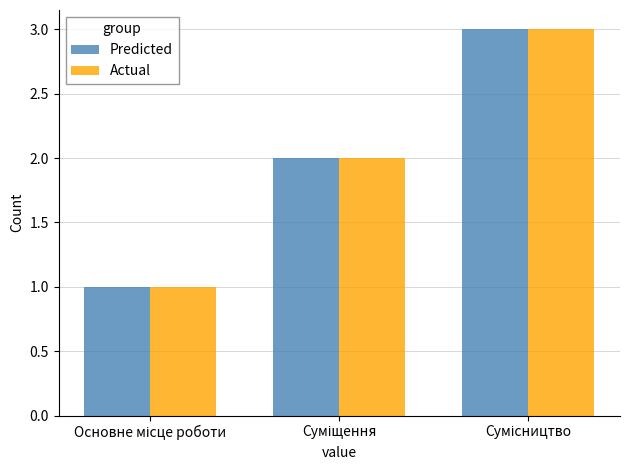

What are all the series names shown in the legend?

Predicted, Actual